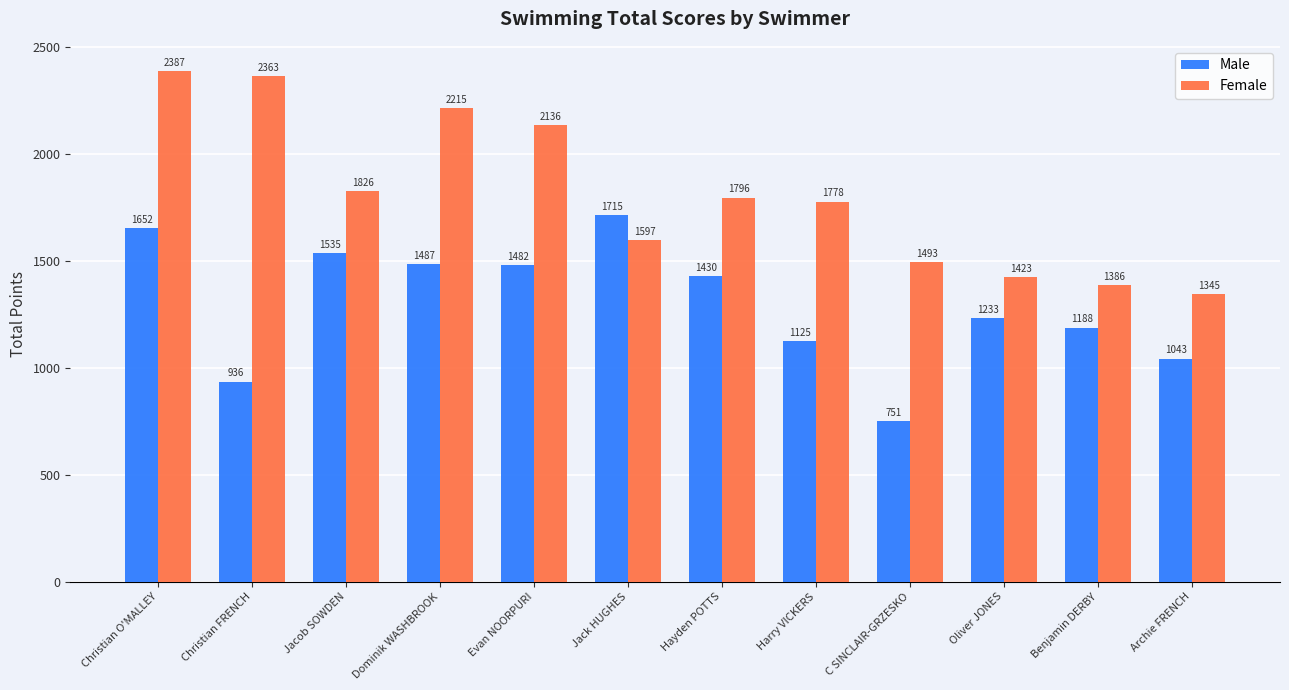

At which label does Female first exceed 1796?

Christian O'MALLEY